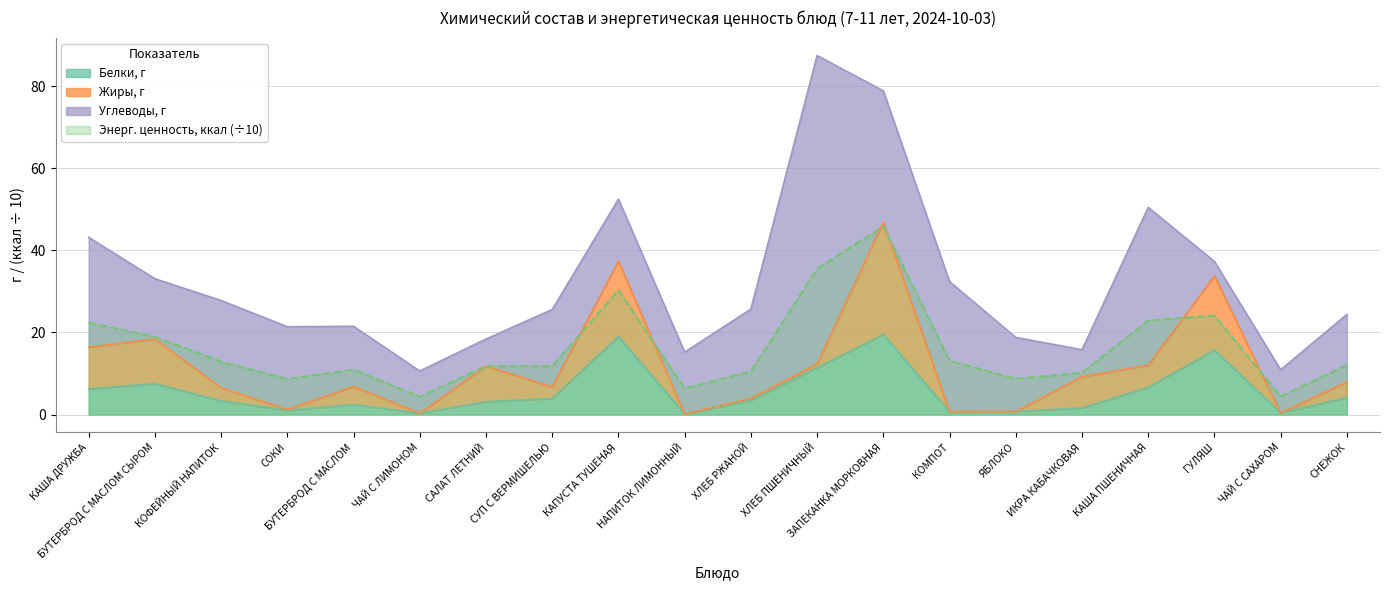

Rank the categories by Белки, г value from lowest to highest.

НАПИТОК ЛИМОННЫЙ, ЧАЙ С ЛИМОНОМ, ЧАЙ С САХАРОМ, КОМПОТ, ЯБЛОКО, СОКИ, ИКРА КАБАЧКОВАЯ, БУТЕРБРОД С МАСЛОМ, САЛАТ ЛЕТНИЙ, КОФЕЙНЫЙ НАПИТОК, ХЛЕБ РЖАНОЙ, СУП С ВЕРМИШЕЛЬЮ, СНЕЖОК, КАША ДРУЖБА, КАША ПШЕНИЧНАЯ, БУТЕРБРОД С МАСЛОМ СЫРОМ, ХЛЕБ ПШЕНИЧНЫЙ, ГУЛЯШ, КАПУСТА ТУШЕНАЯ, ЗАПЕКАНКА МОРКОВНАЯ